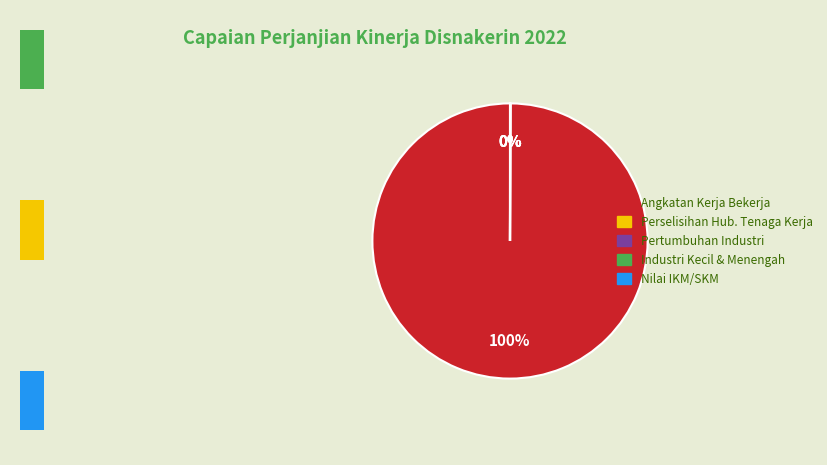

What percentage is NOT represented by Prosentase industri kecil dan menengah?

100.0%